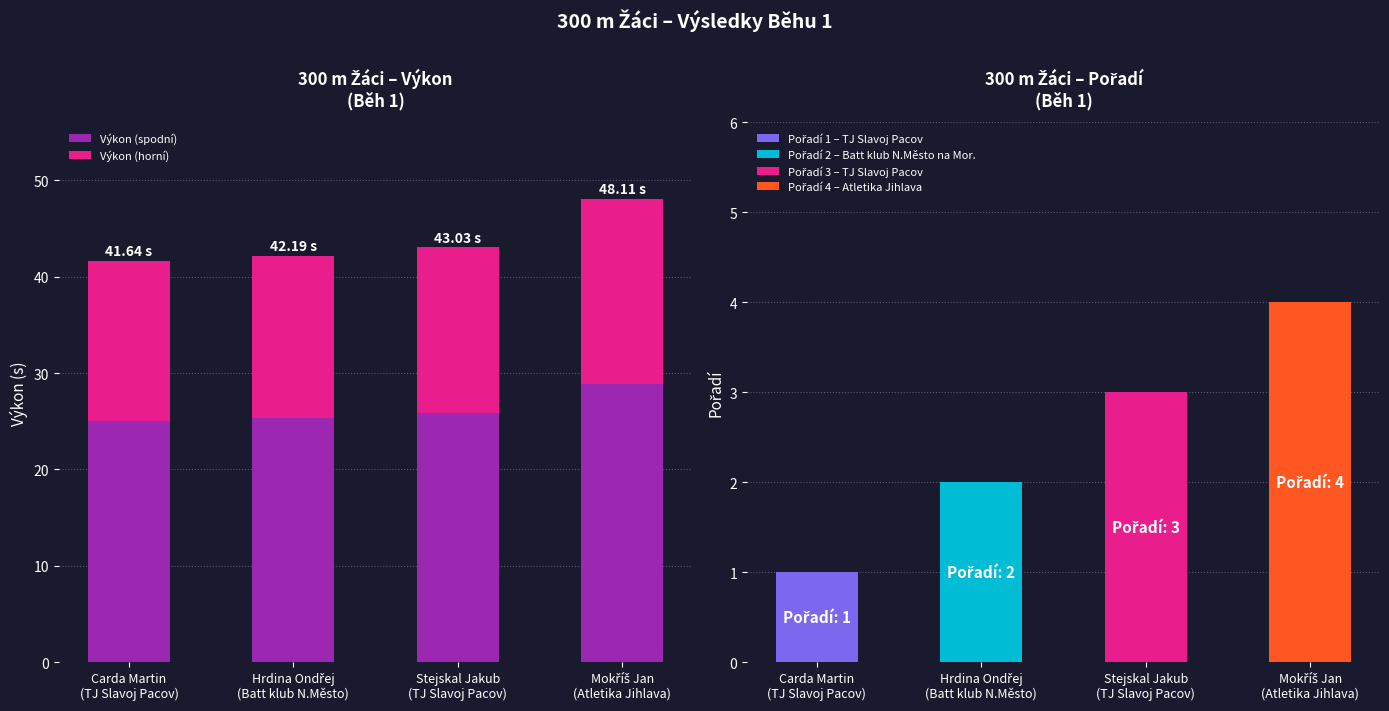

What is the sum of the Výkon (spodní) values at Carda Martin
(TJ Slavoj Pacov) and Hrdina Ondřej
(Batt klub N.Město)?

50.3